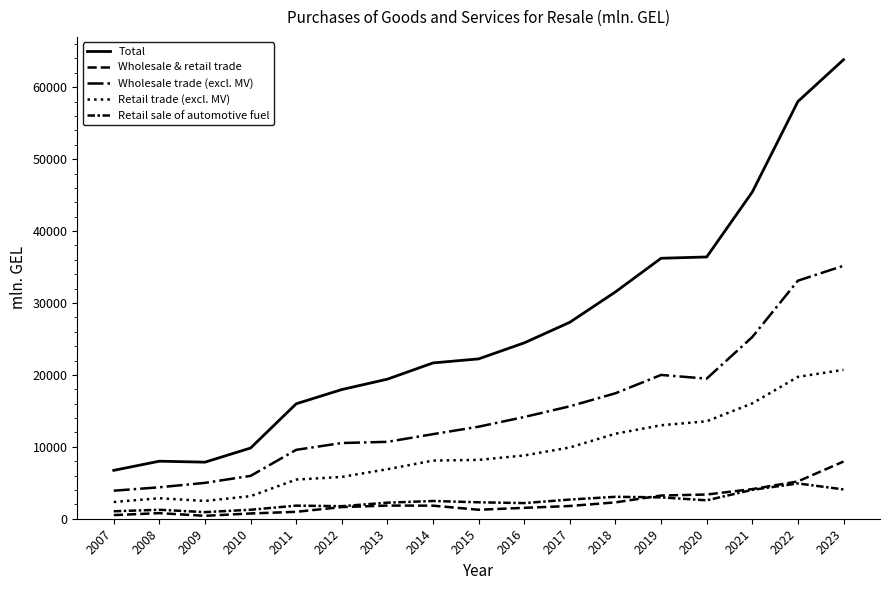

What is the minimum value shown in the chart?

405.6